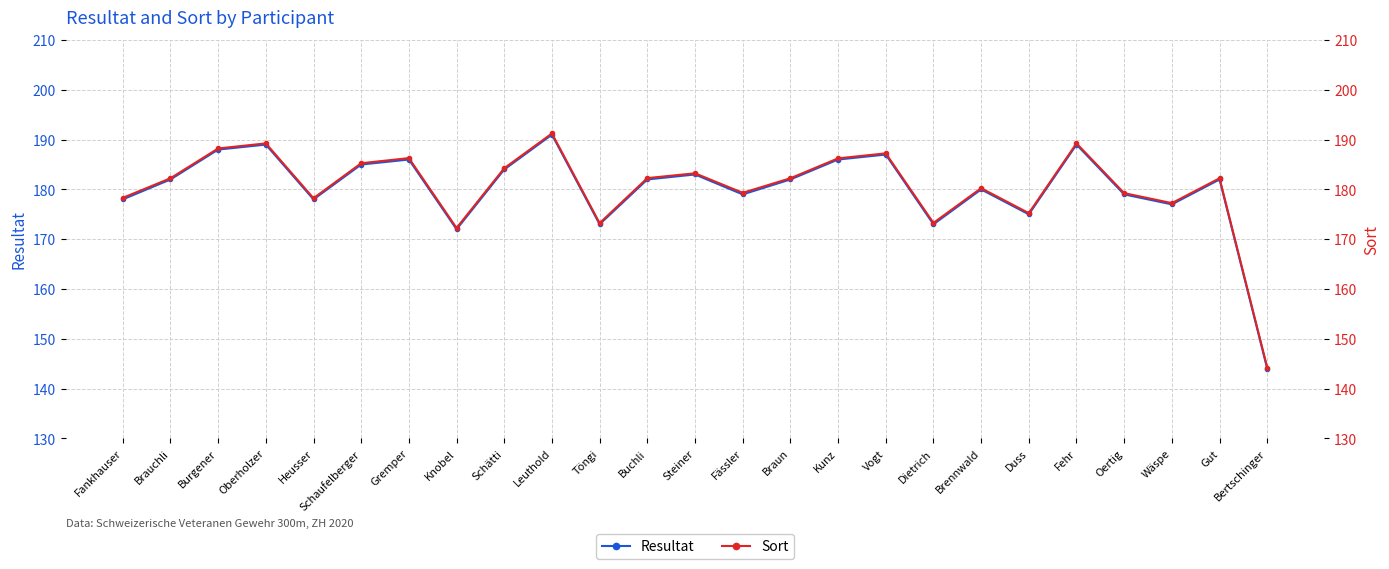

Is the value of Resultat at Fankhauser greater than the value of Sort at Brennwald?

No